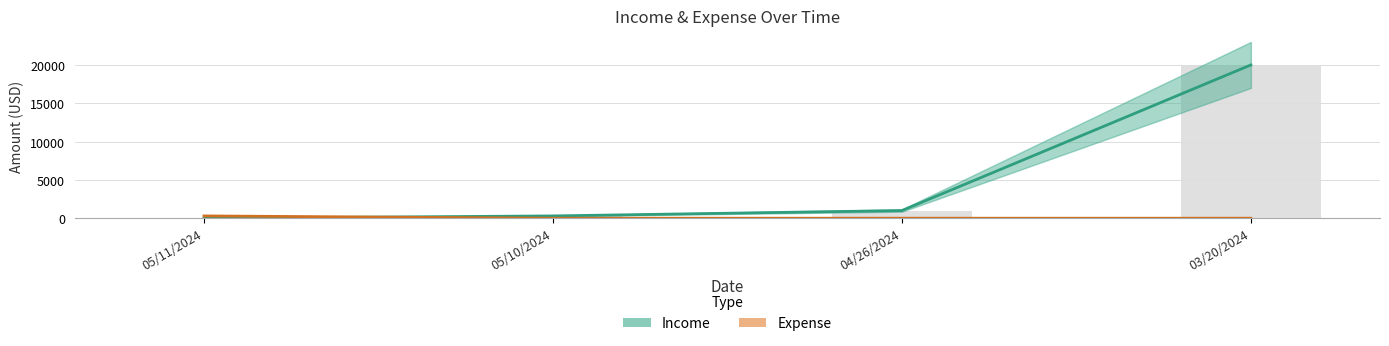

Which category has the highest value in the Income series?

03/20/2024